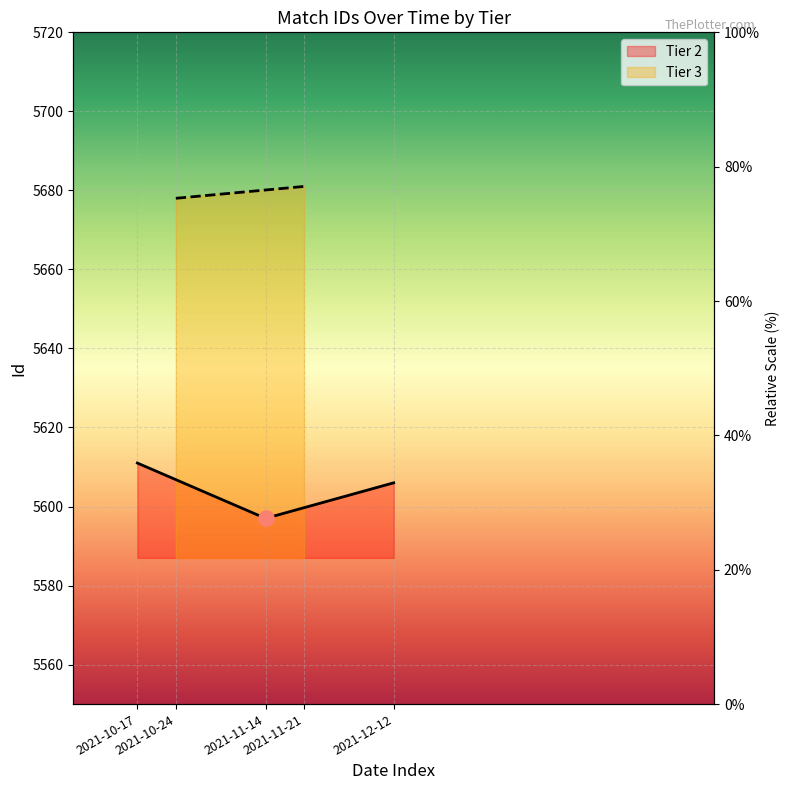

Between 2021-12-12 and 2021-10-17, which is larger?

2021-10-17